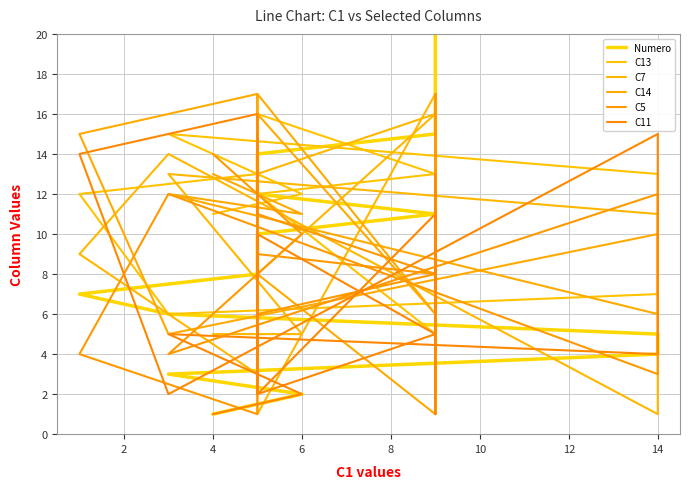

Which series has the largest total across all categories?

Numero